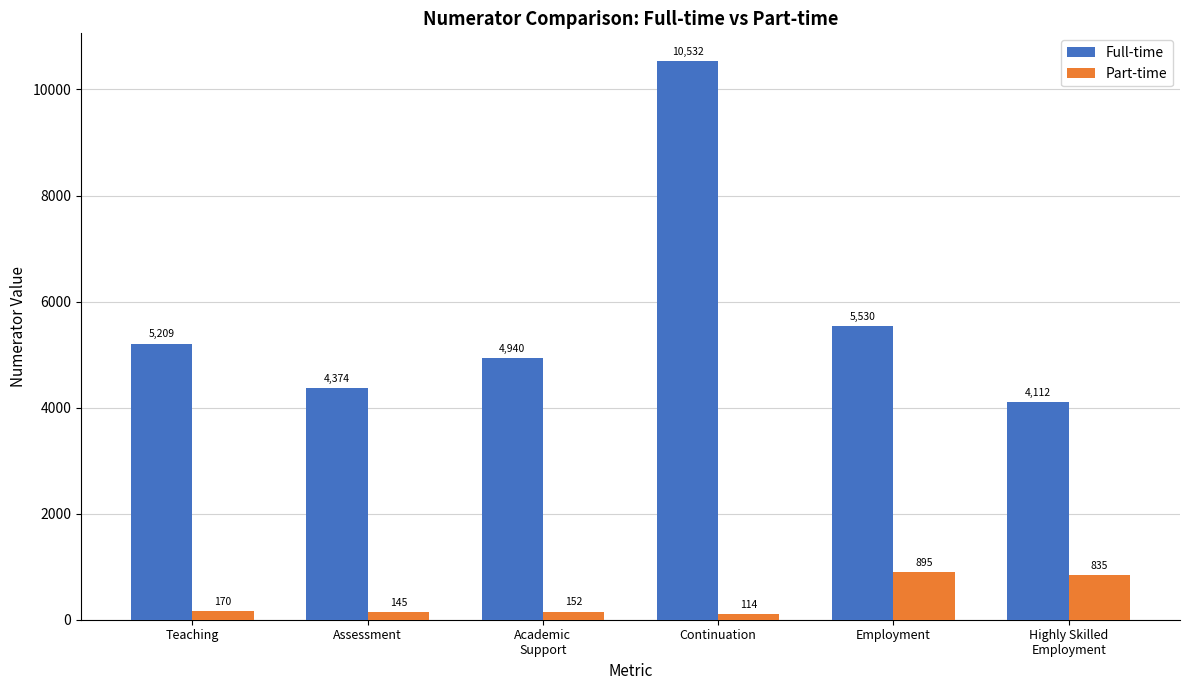

How many values in the Full-time series exceed 5209?

3